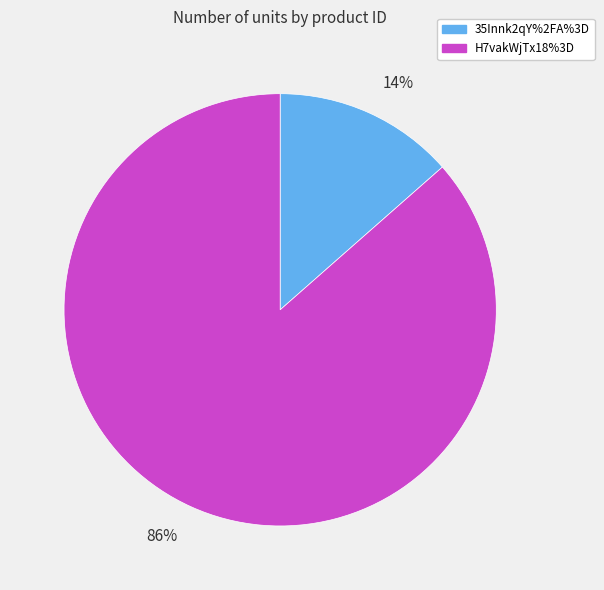

To the nearest percent, what is the average slice percentage?

50%